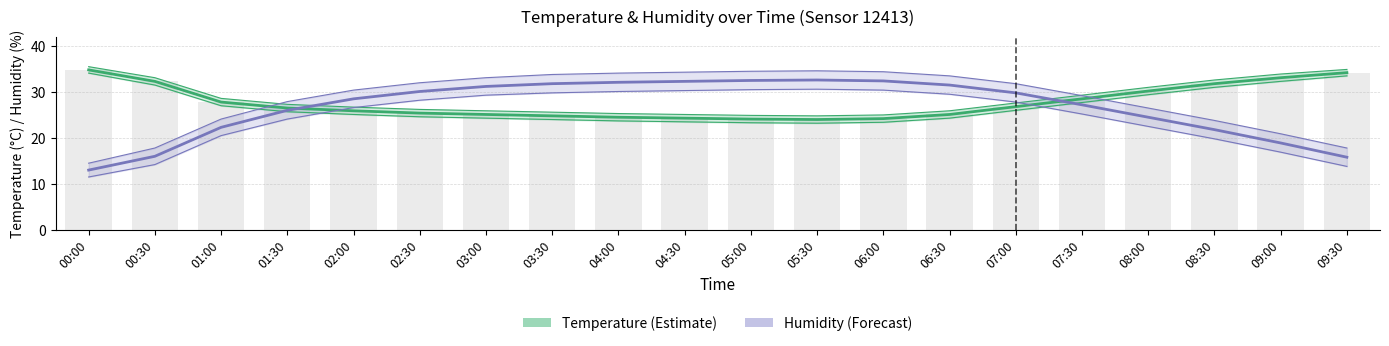

Reading left to right, list all the values displayed in this chart.

Temperature (°C): 34.8	32.3	27.8	26.5	25.9	25.4	25.1	24.8	24.5	24.3	24.1	24.0	24.2	25.1	26.8	28.5	30.2	31.8	33.1	34.2
Humidity (%): 13.0	16.0	22.3	26.0	28.5	30.1	31.2	31.8	32.1	32.3	32.5	32.6	32.4	31.5	29.8	27.2	24.5	21.8	18.9	15.8